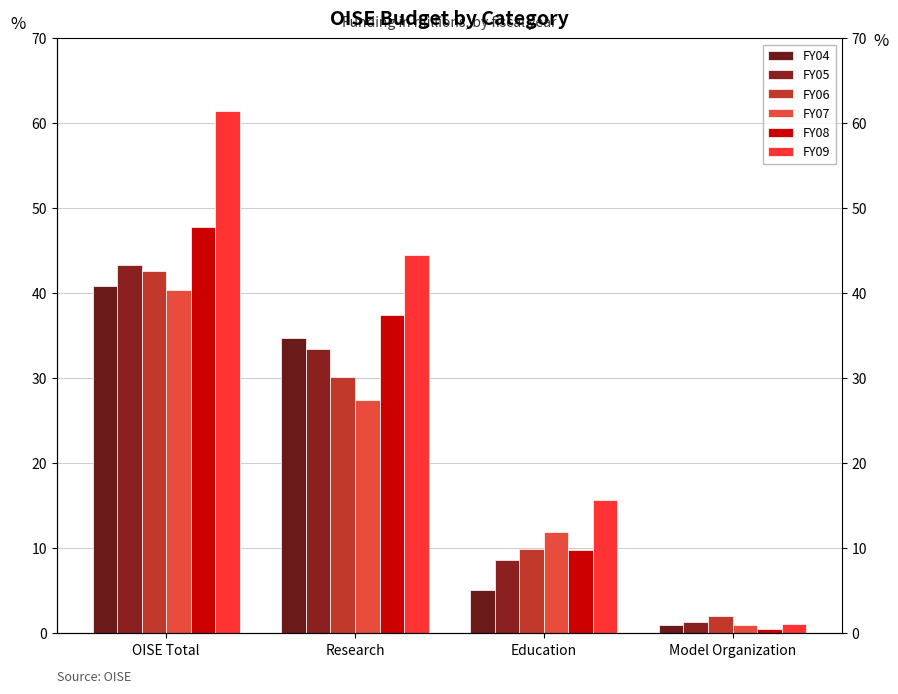

How many bars are there in total?

24